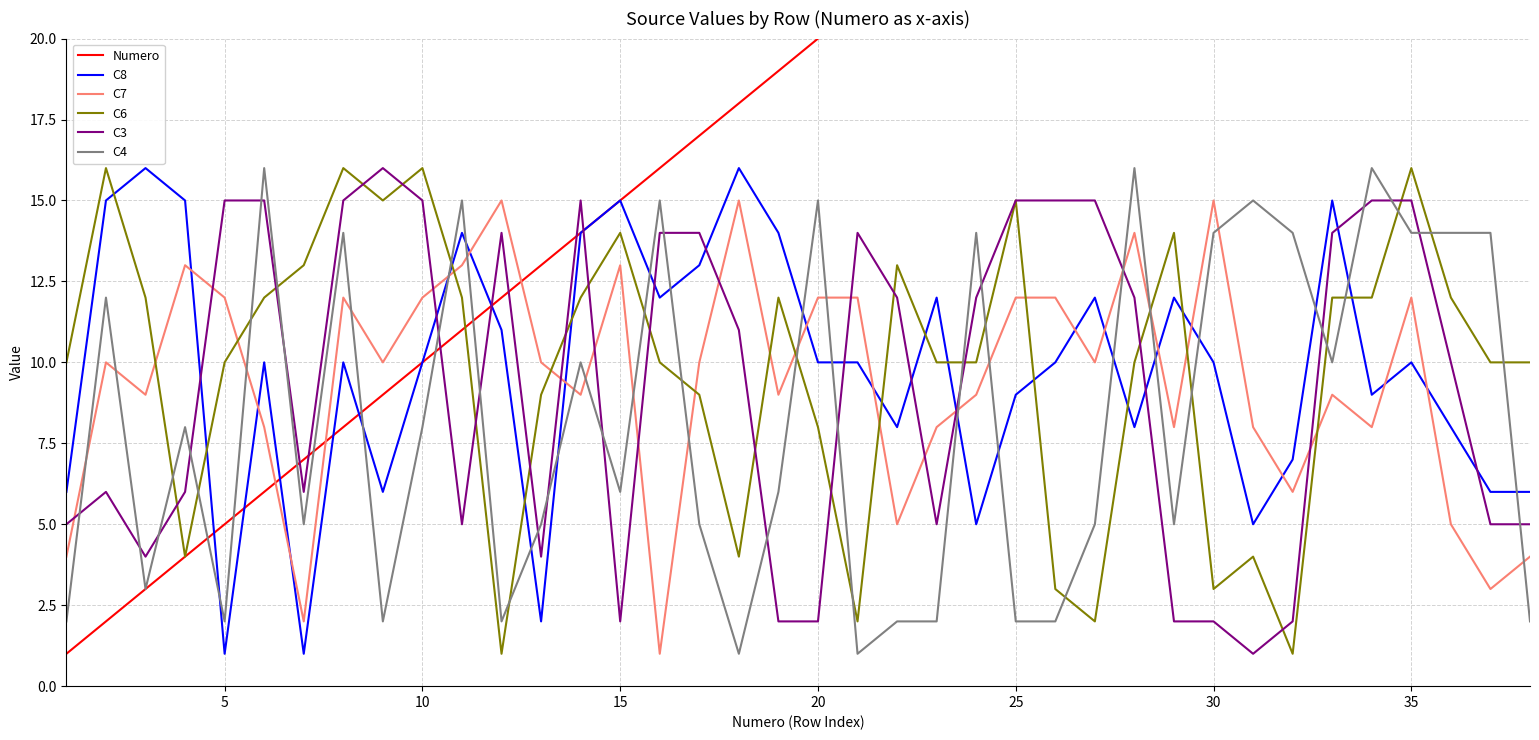

Is it true that C6 equals 13 at 20?

False